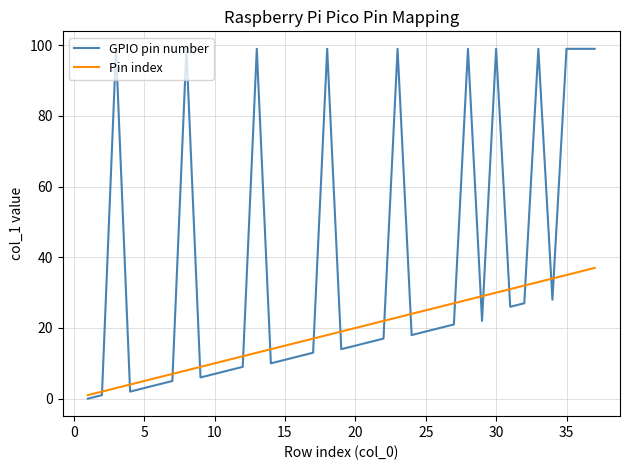

How many values in the Pin index series are below 19?

18